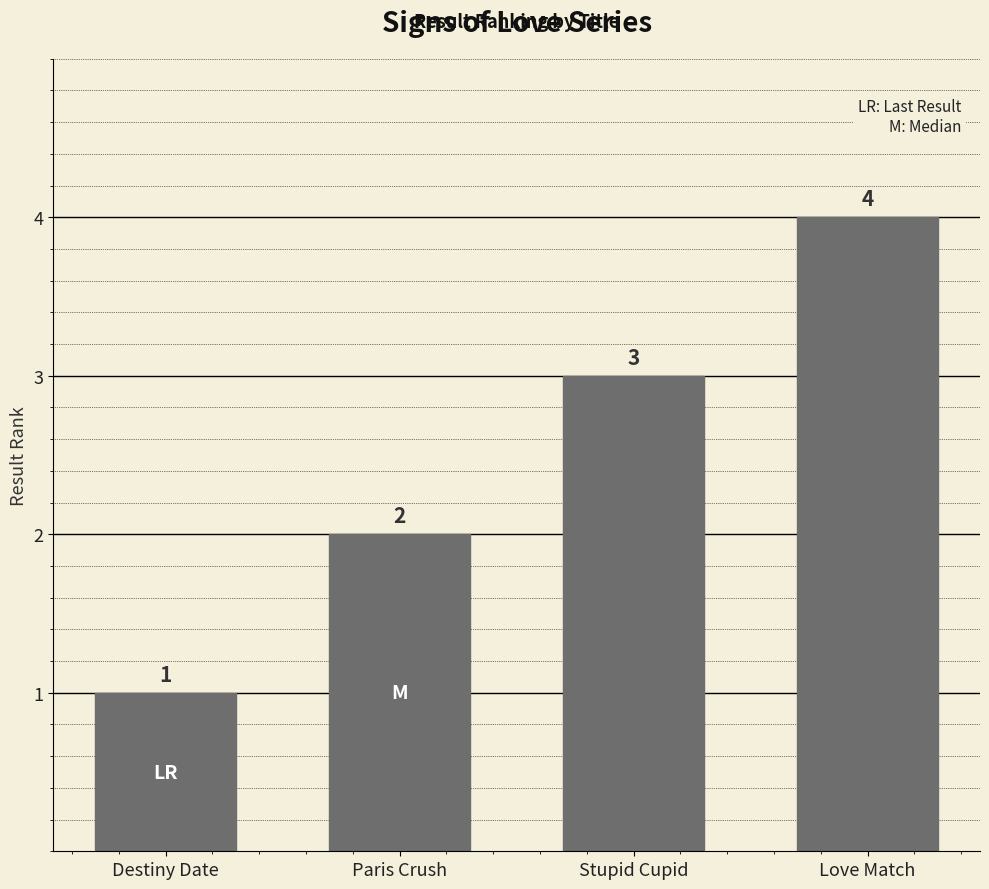

Reading left to right, extract all data points from this chart.

1	2	3	4